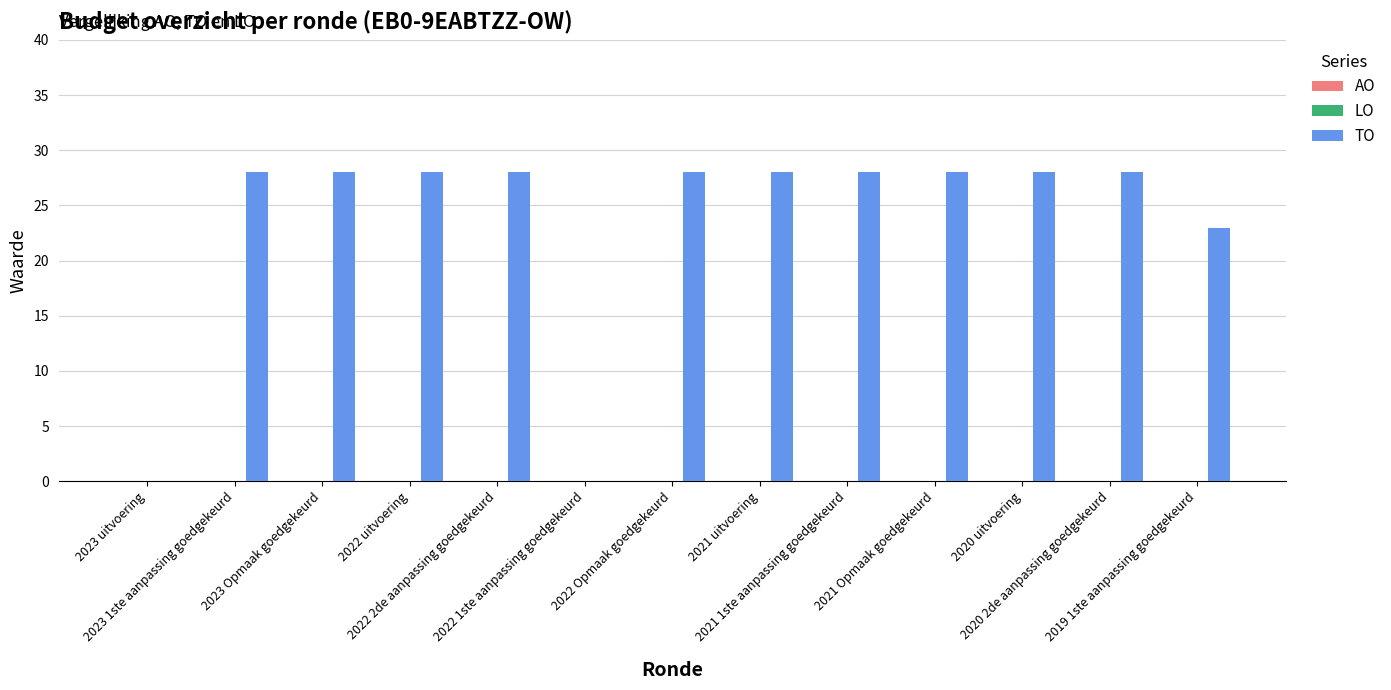

What is the sum of all values?

303